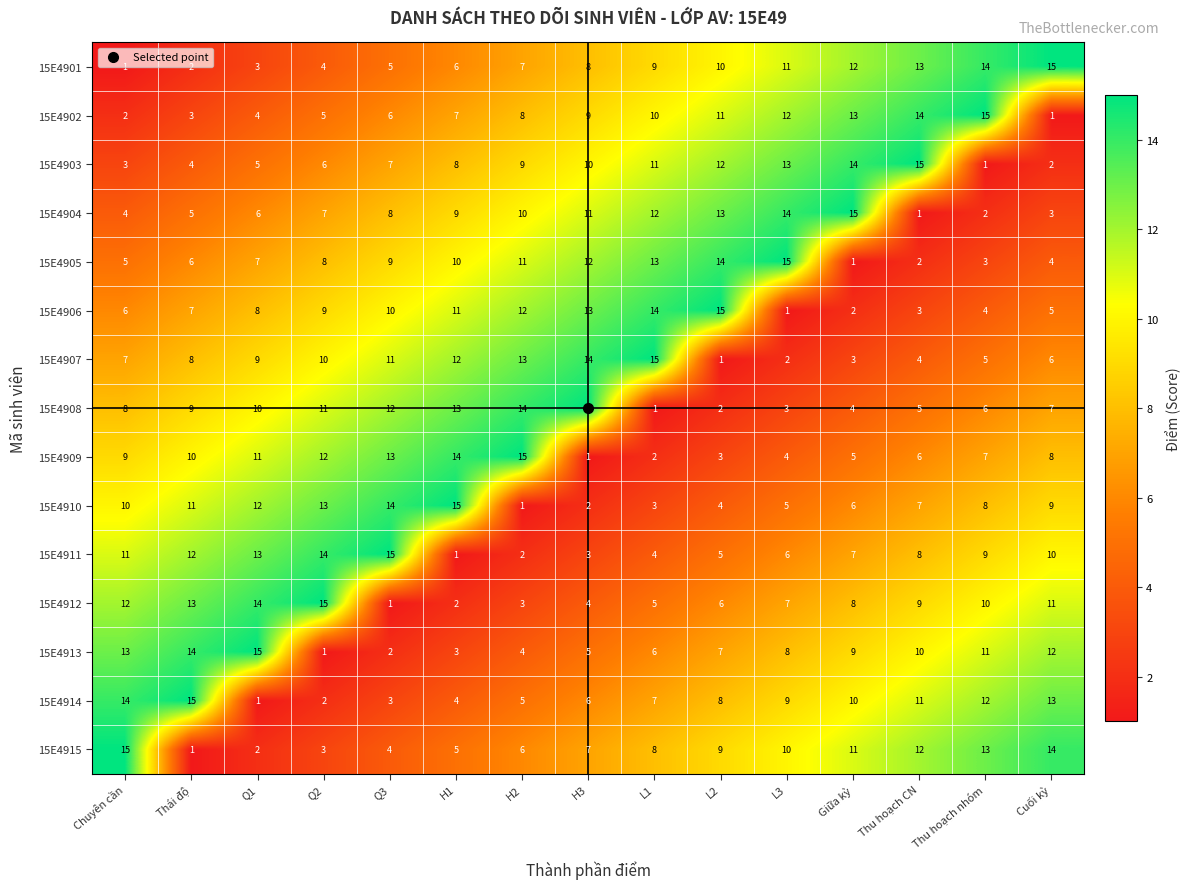

What is the total value across all series at Thái độ?

120